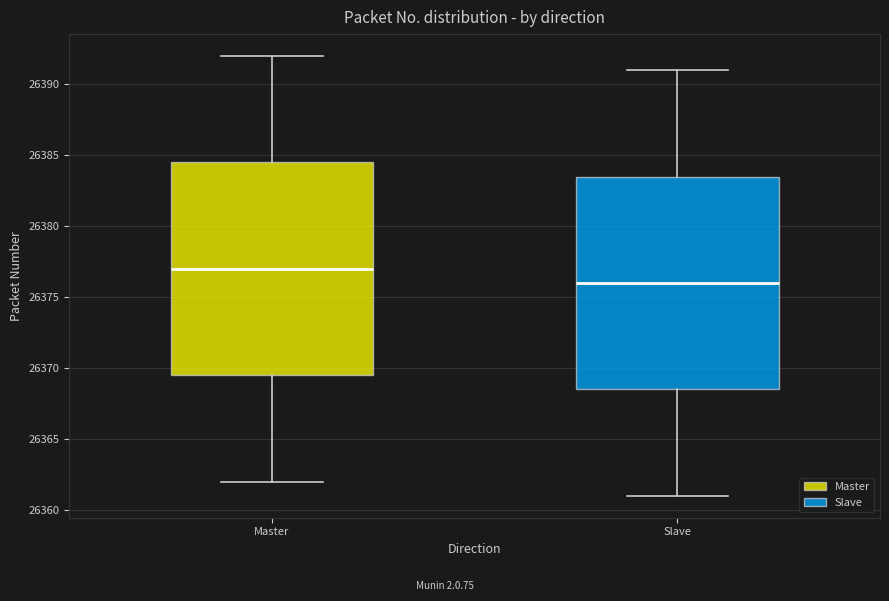

Where does the lower whisker of the box for Master end on the y-axis? The values are not printed on the chart, so give them approximately, as read against the axis.

26362.0